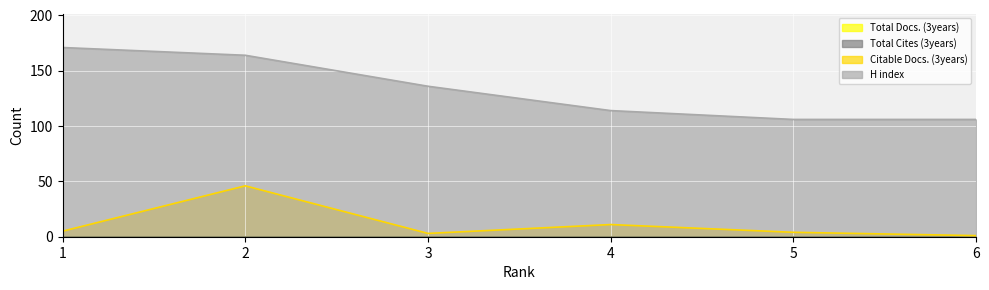

What is the value of the H index point at the 4th from the left?

114